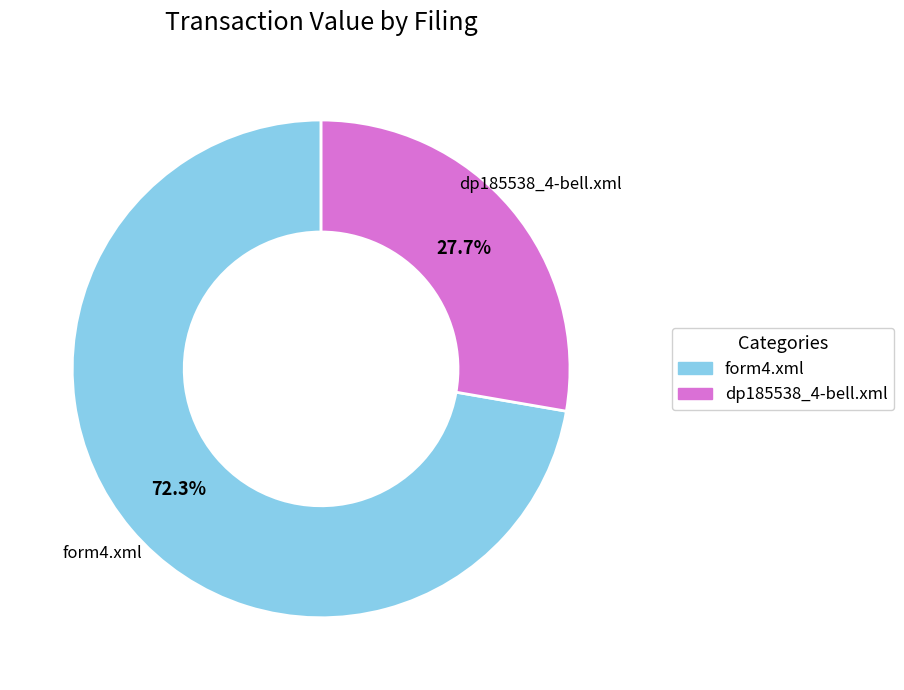

To the nearest percent, what is the difference between the largest and smallest slice percentages?

45%